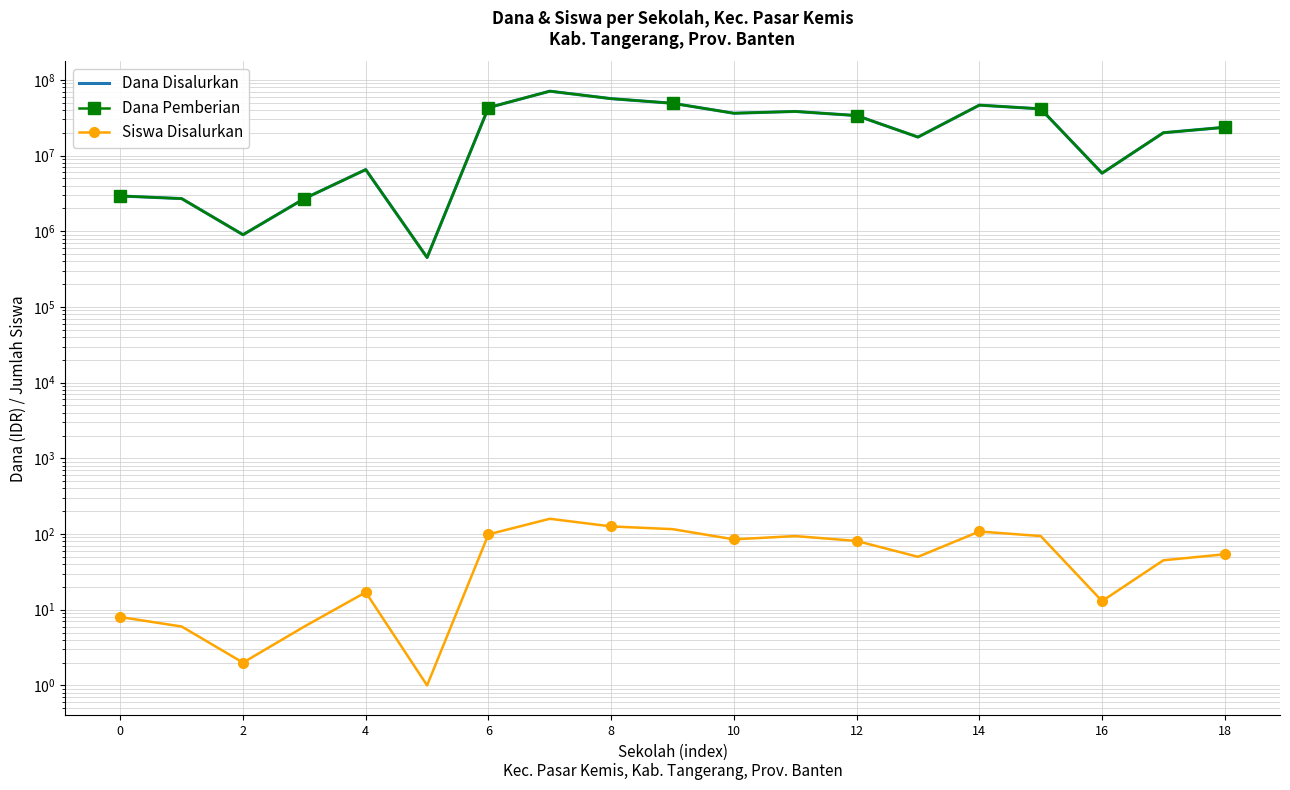

What is the highest value of the Dana Pemberian series?

70875000